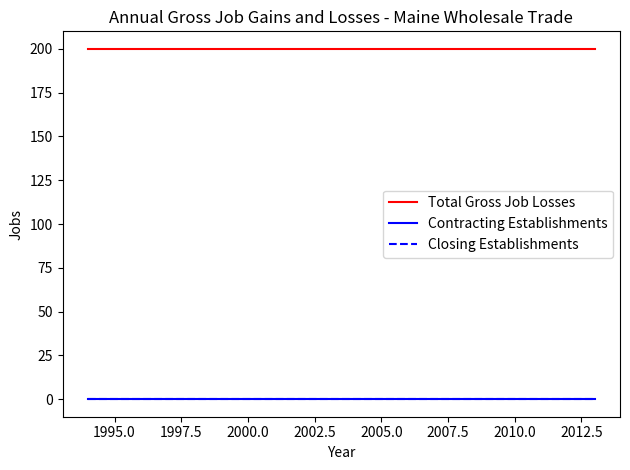

Does the chart have visible grid lines?

No